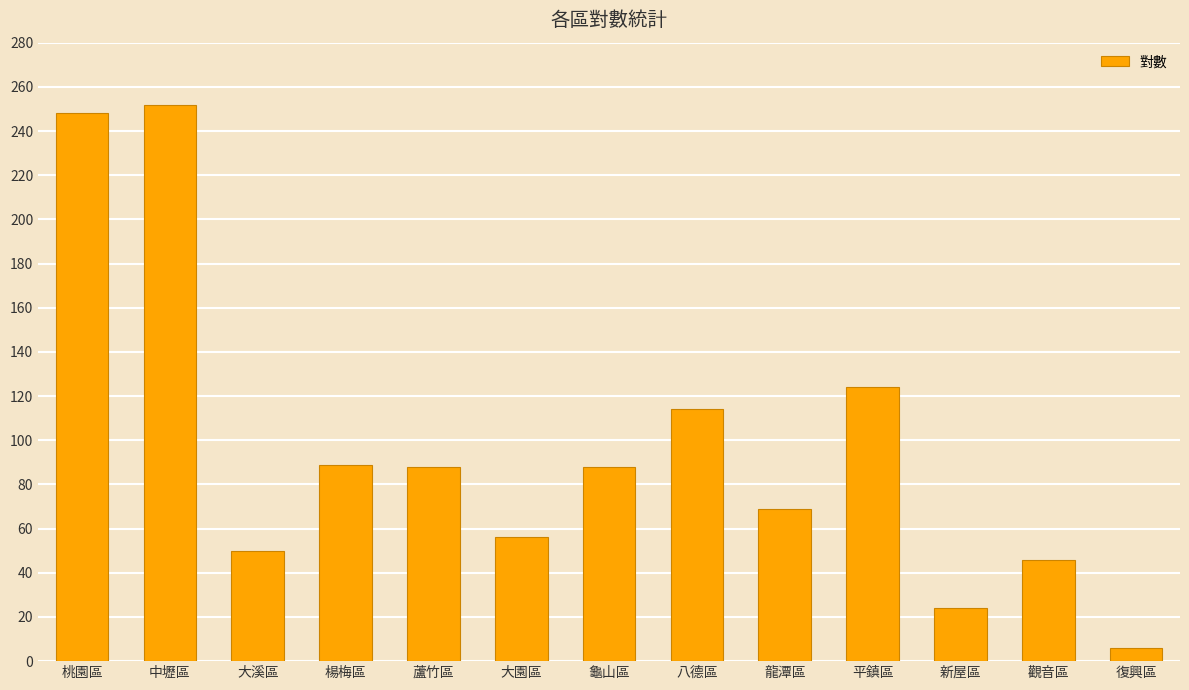

Which category has the highest value across all series?

中壢區